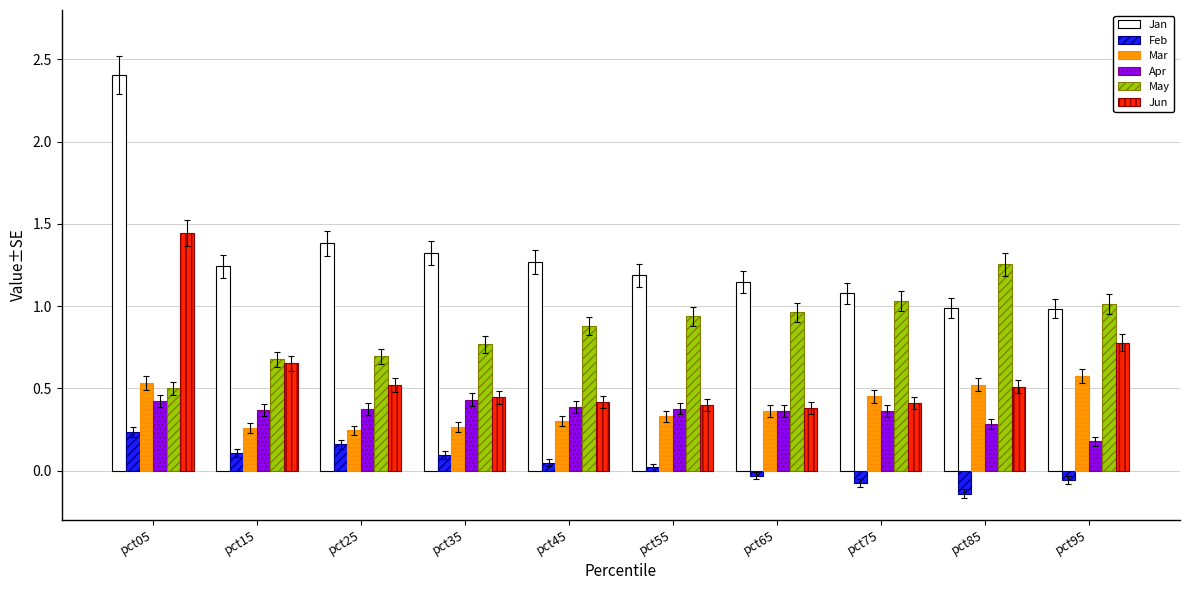

At which category is the sum across all series the highest?

pct05